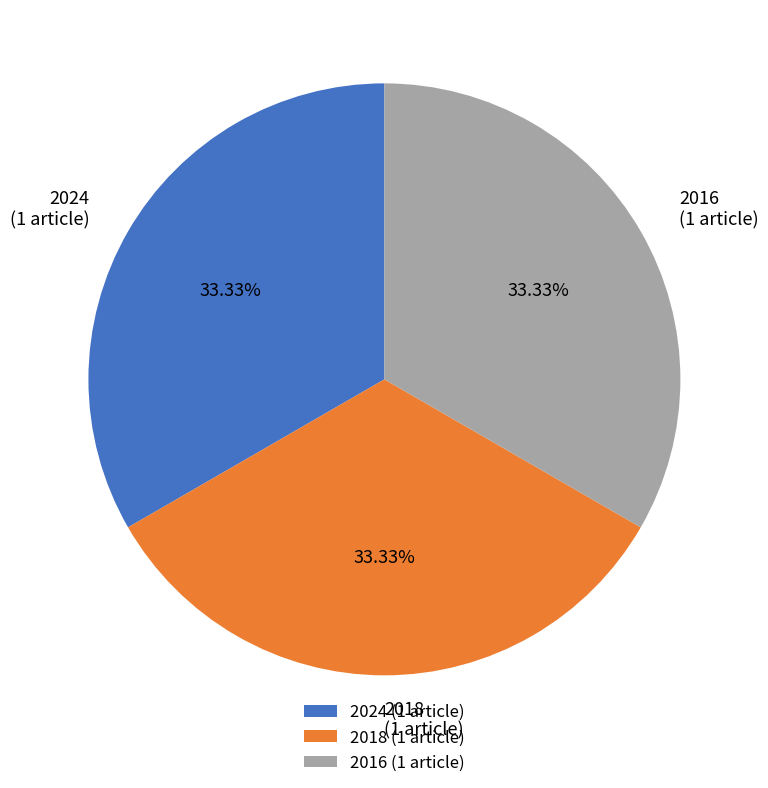

The 2018 slice represents 33% of the pie. True or false?

True